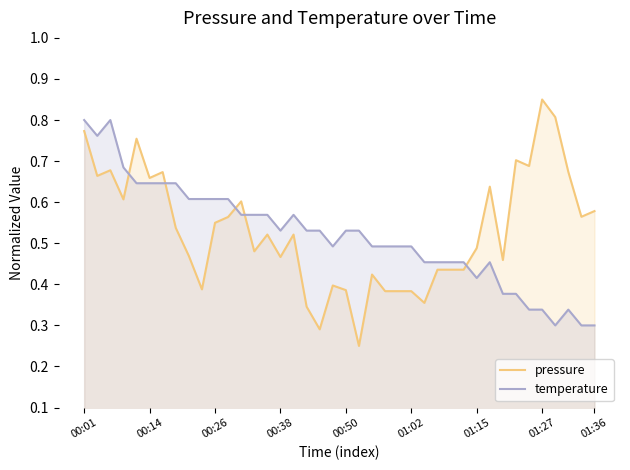

What is the sum of all pressure values?

21.3